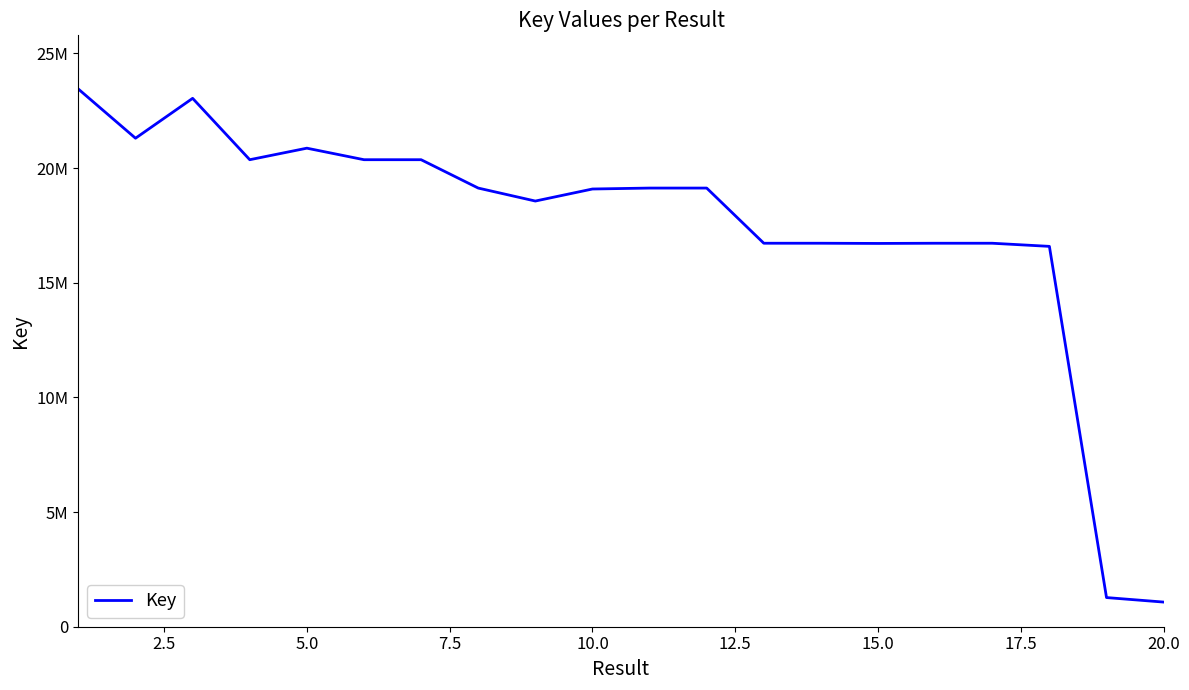

Is this an area chart (filled region under the line)?

No